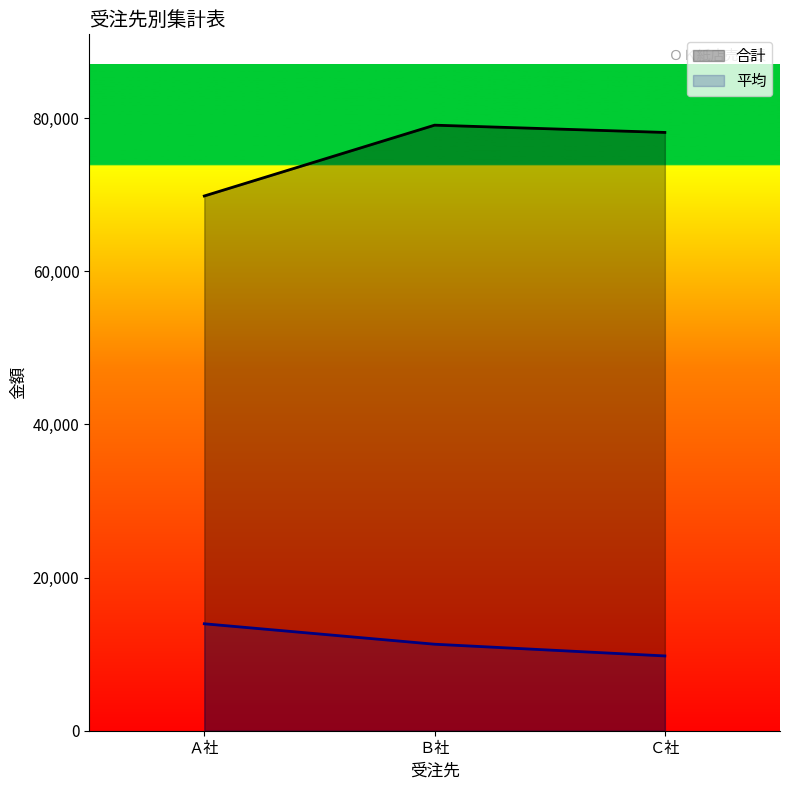

What are all the series names shown in the legend?

合計, 平均